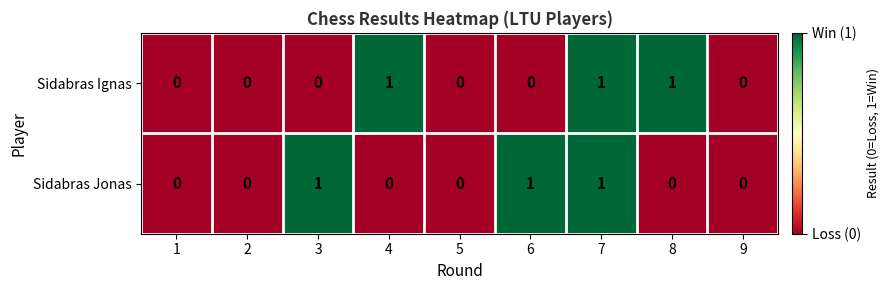

True or false: Sidabras Jonas has a value of 2 at 7.

False